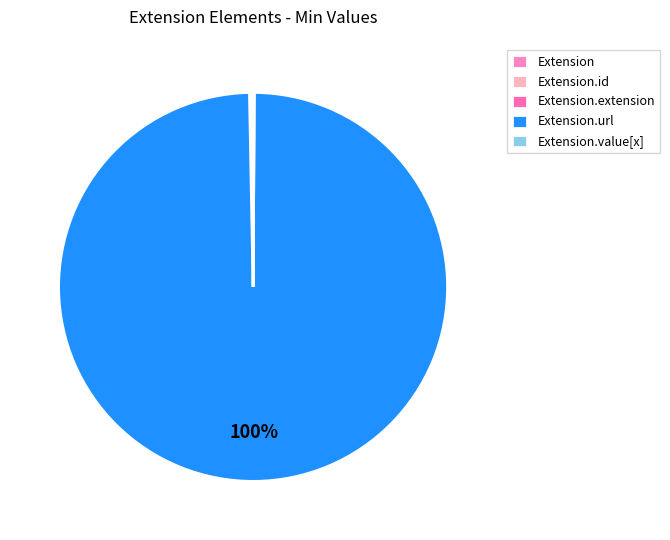

What portion of the pie excludes Extension?

100.0%